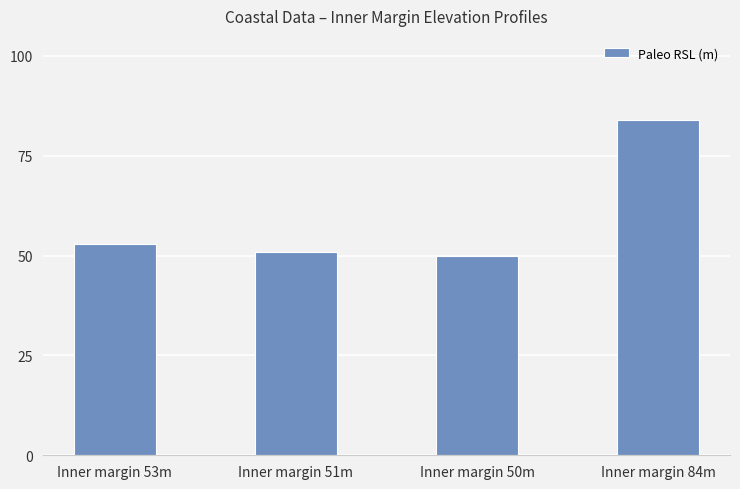

What is the difference between the maximum and minimum values?

34